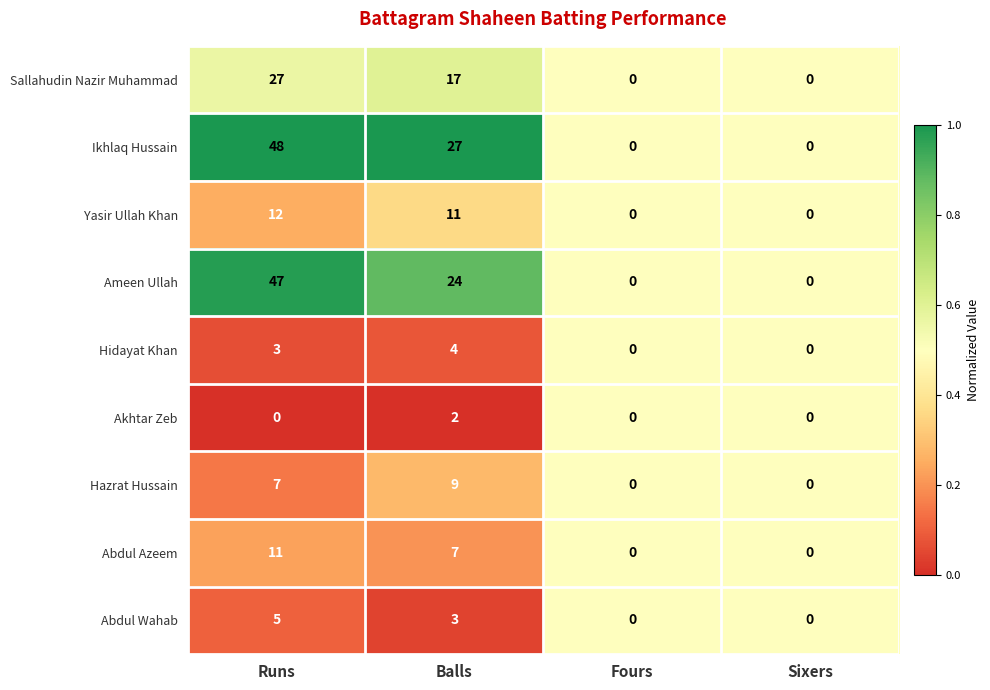

Rank the series at Balls from lowest to highest value.

Akhtar Zeb, Abdul Wahab, Hidayat Khan, Abdul Azeem, Hazrat Hussain, Yasir Ullah Khan, Sallahudin Nazir Muhammad, Ameen Ullah, Ikhlaq Hussain